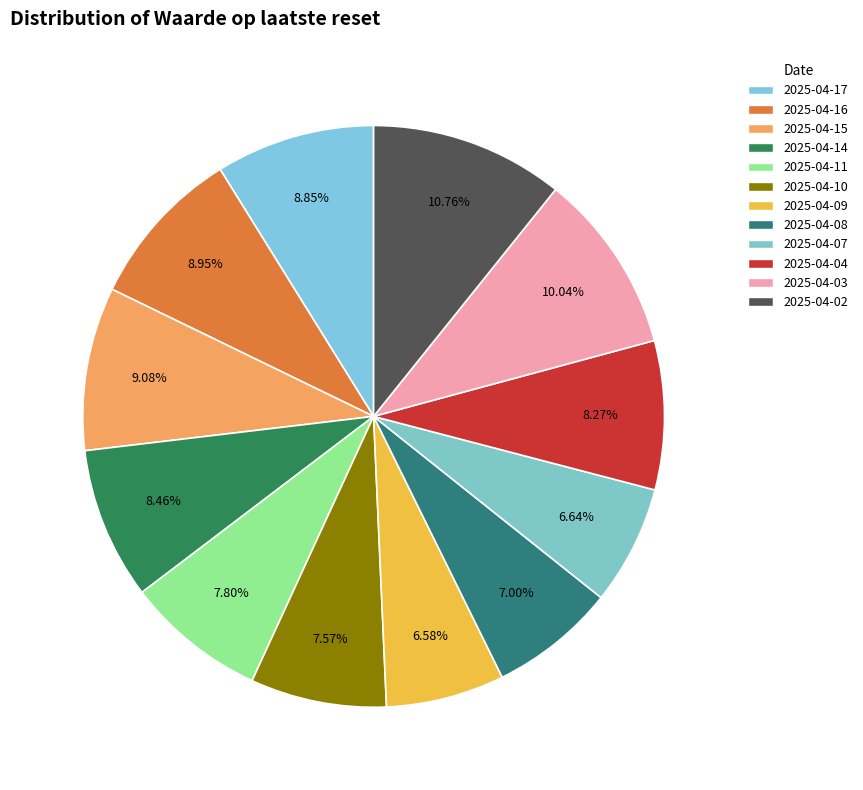

Is there a majority slice in this chart?

No